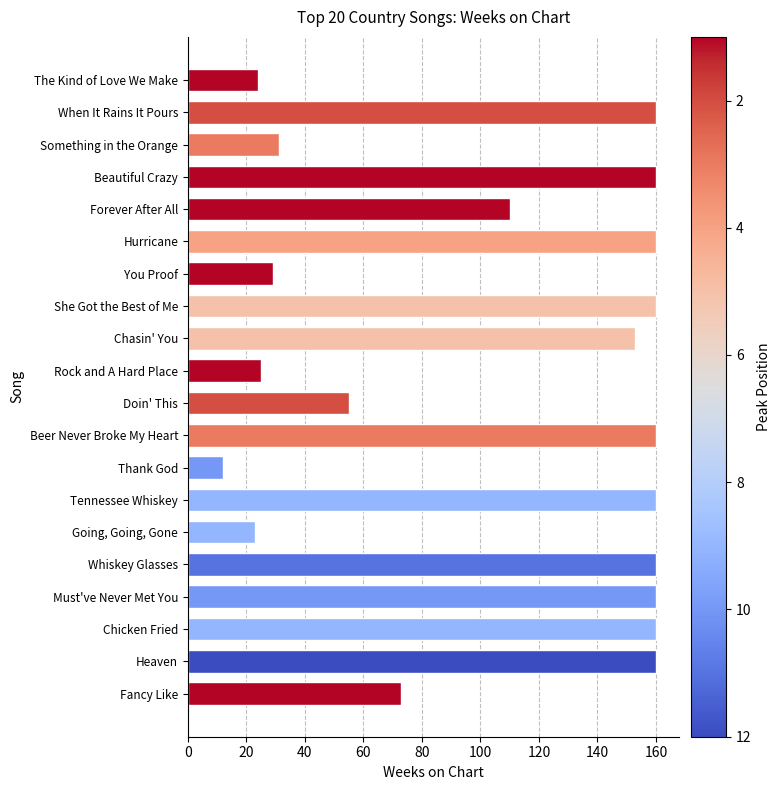

How many bars are there in total?

20